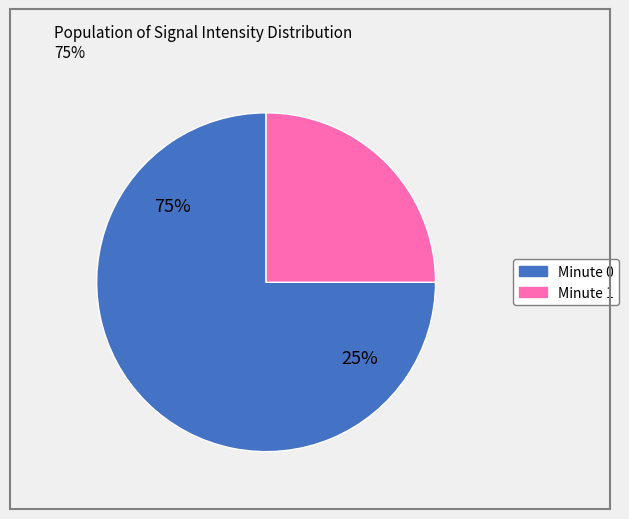

True or false: 30 accounts for 17% of the total.

False